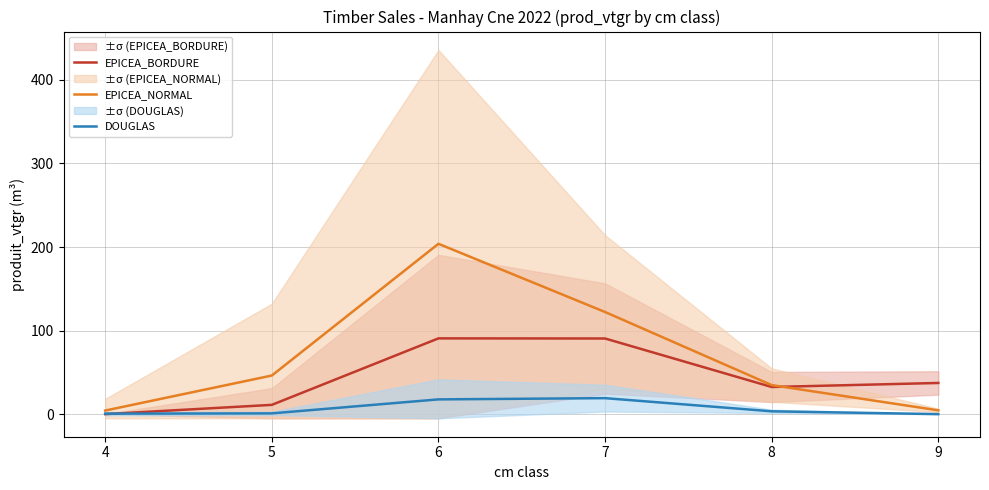

How many values in the DOUGLAS series are below 3?

3